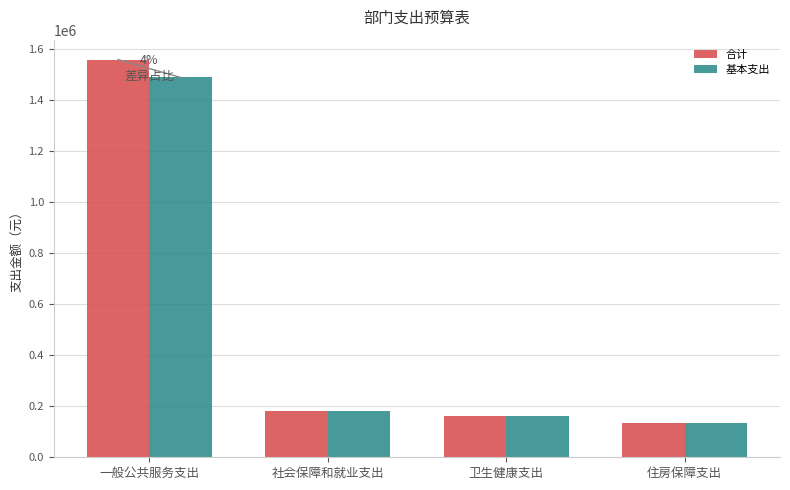

Which category has the highest value in the 合计 series?

一般公共服务支出